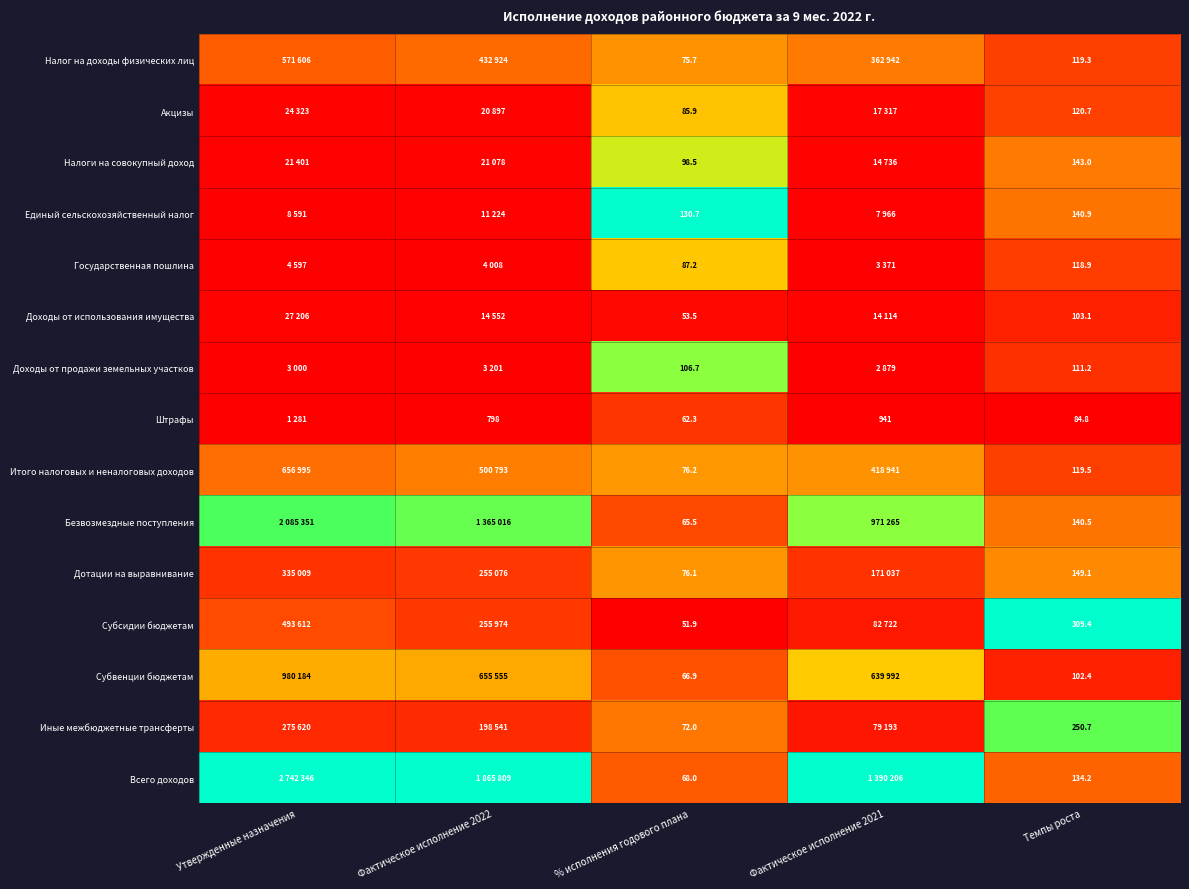

Between % исполнения годового плана and Темпы роста, which series saw the biggest shift?

Субсидии бюджетам